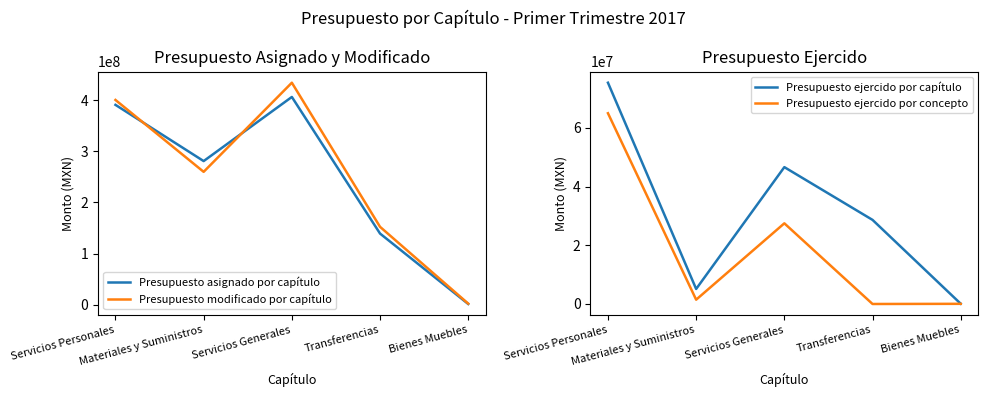

Which series changed the most between Servicios Personales and Servicios Generales?

Presupuesto ejercido por concepto